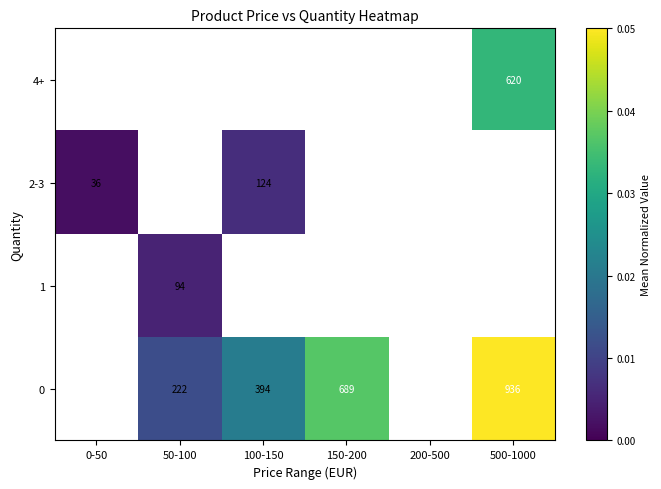

The value of 2-3 at 0-50 is 13. True or false?

False